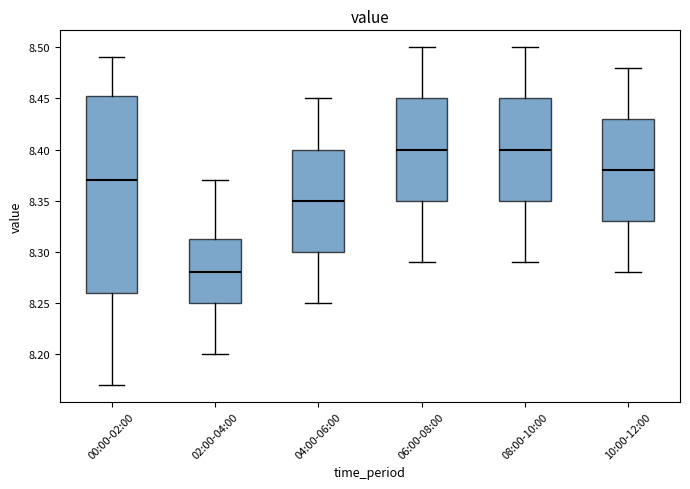

Comparing the boxes themselves (not the whiskers), which one is the tallest?

00:00-02:00